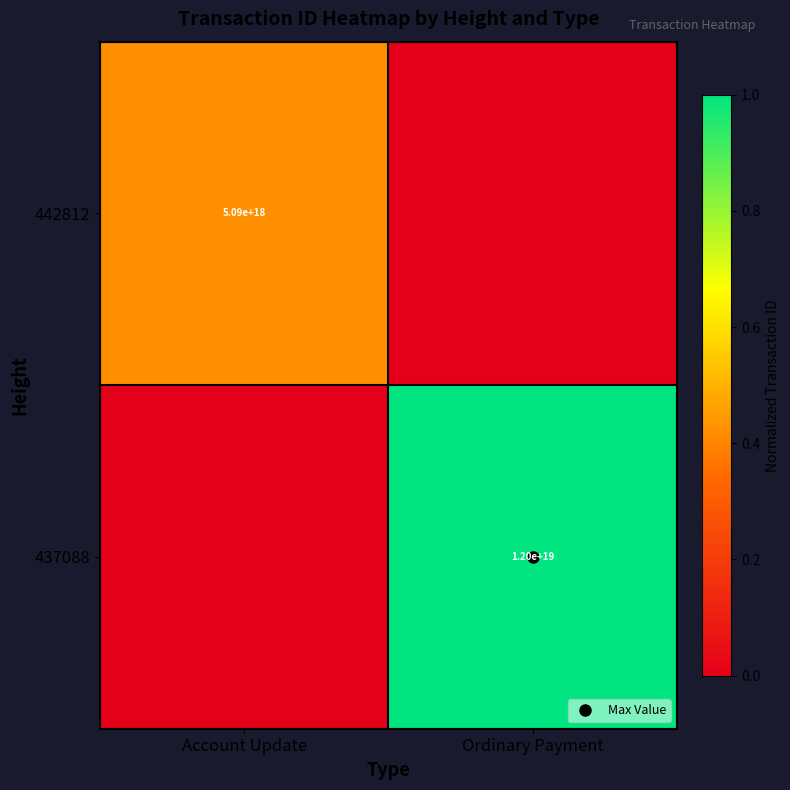

Which label corresponds to the largest value in the chart?

Ordinary Payment